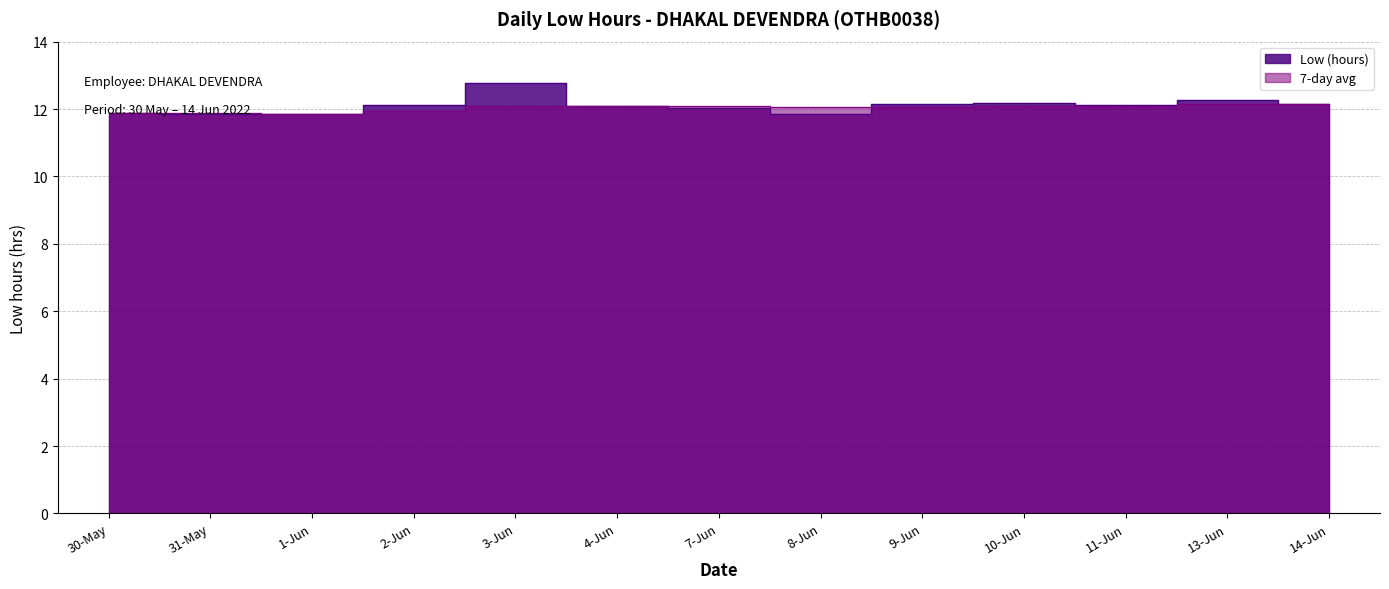

How many data points in Low (hours) are above 12?

9